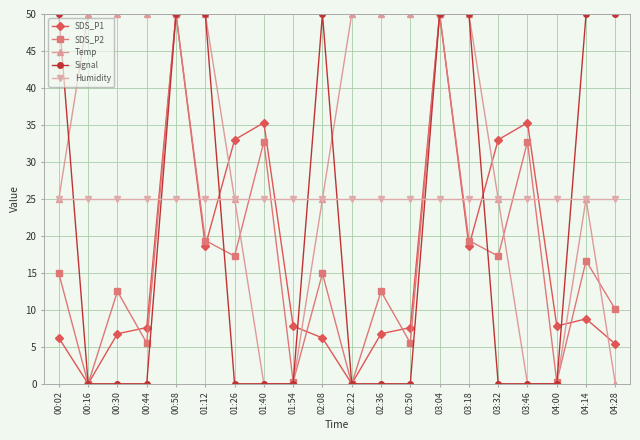

True or false: SDS_P1 has more than 2 points higher than both neighbors.

True